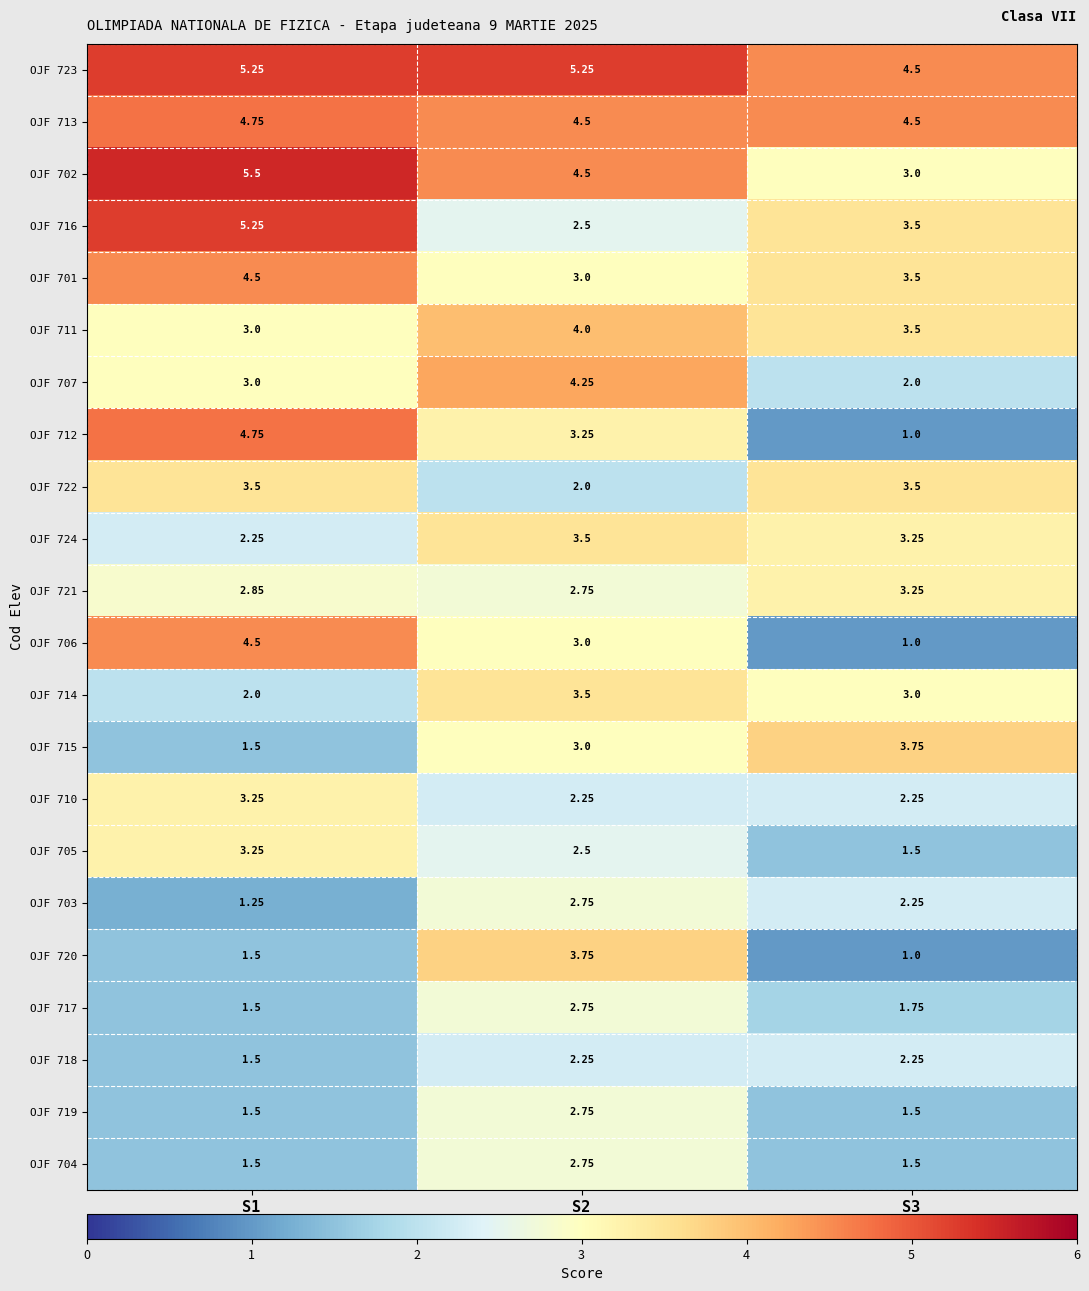

Is the value of OJF 721 at S1 greater than the value of OJF 713 at S3?

No